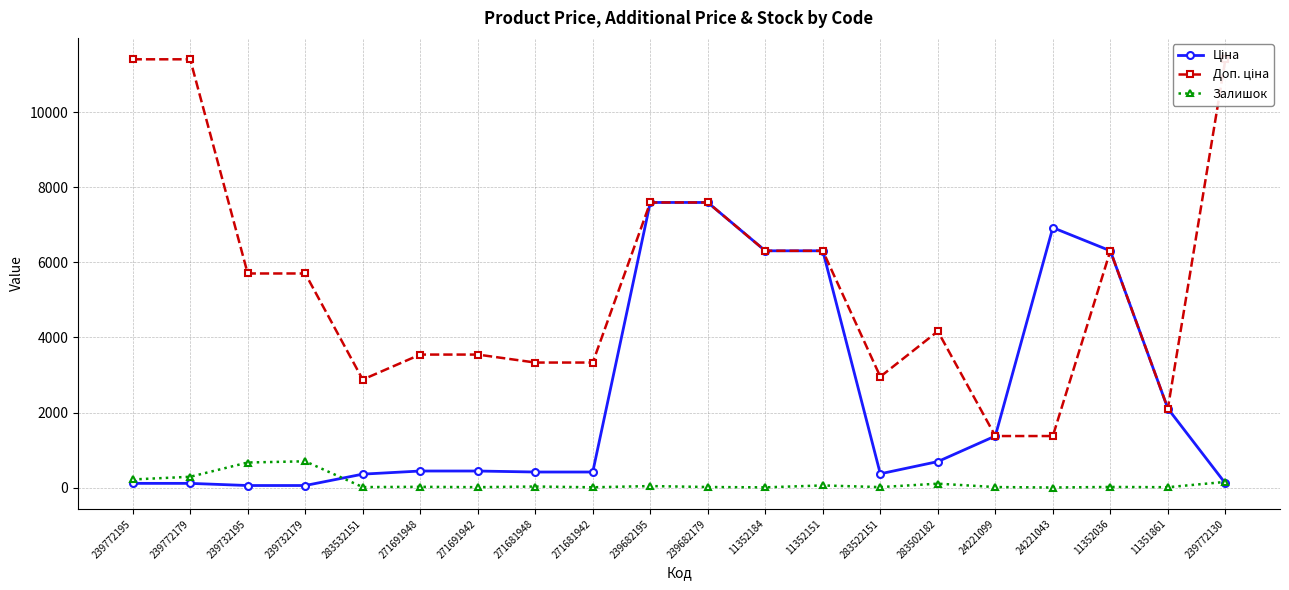

True or false: Ціна has more than 2 interior local peaks.

False